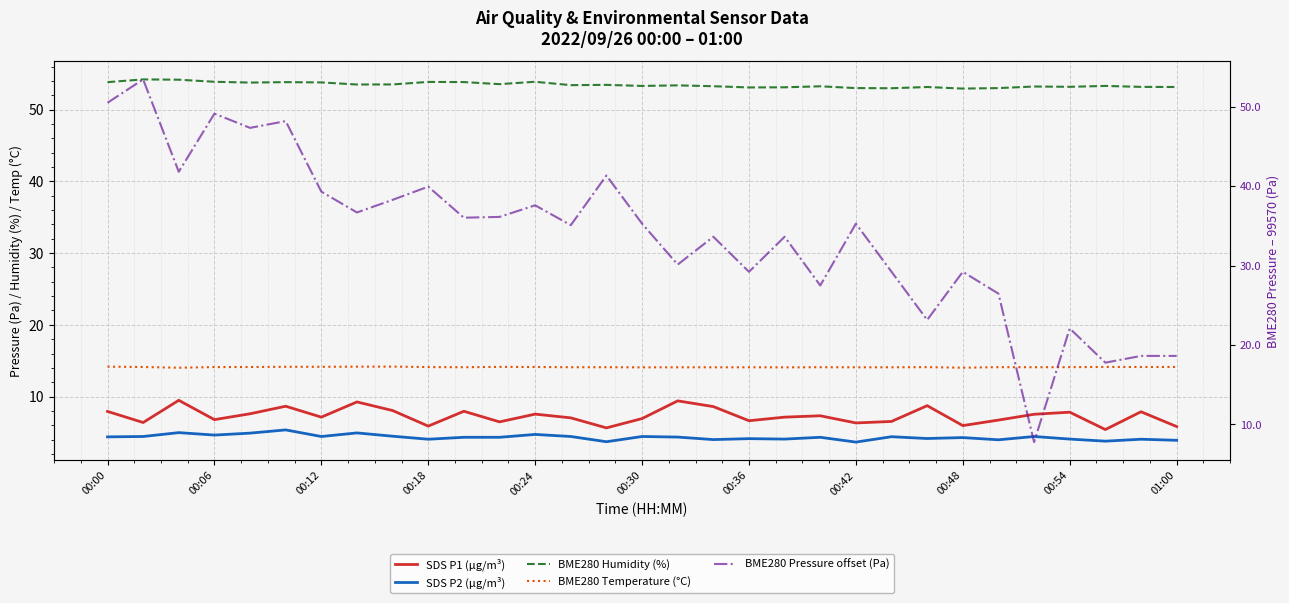

What are all the series names shown in the legend?

SDS P1 (μg/m³), SDS P2 (μg/m³), BME280 Humidity (%), BME280 Temperature (°C), BME280 Pressure offset (Pa)